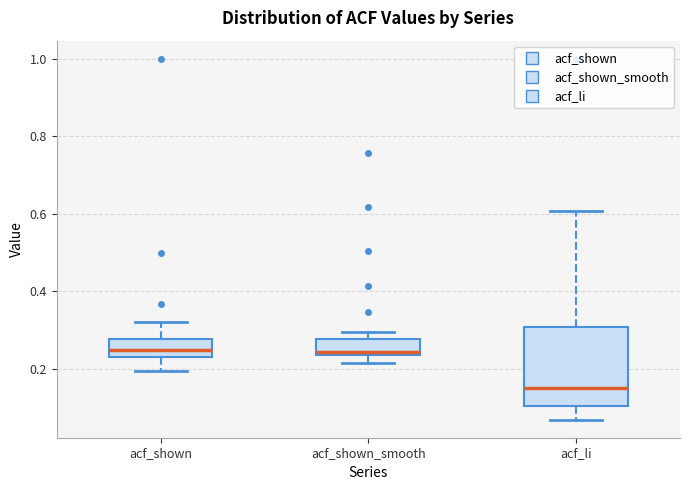

Reading left to right, transcribe this box plot: for each box, give where its median line is, the range the box spans, and where its two whiskers end, as read against the y-axis. The values are not printed on the chart, so give them approximately, as read against the axis.

acf_shown: median 0.24, box 0.22 to 0.28, whiskers 0.20 to 0.32
acf_shown_smooth: median 0.24 (just above the box's lower edge), box 0.24 to 0.28, whiskers 0.22 to 0.30
acf_li: median 0.16, box 0.10 to 0.30, whiskers 0.06 to 0.60